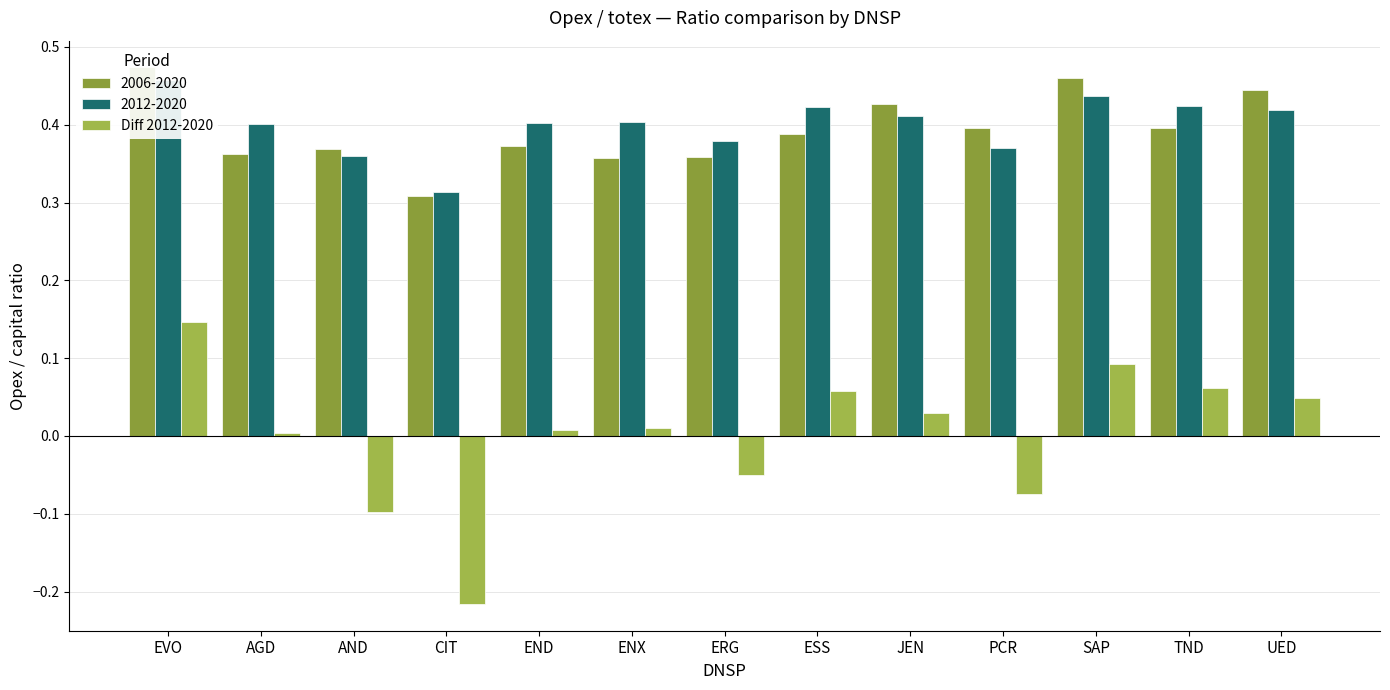

Where does the data first go above 0?

EVO